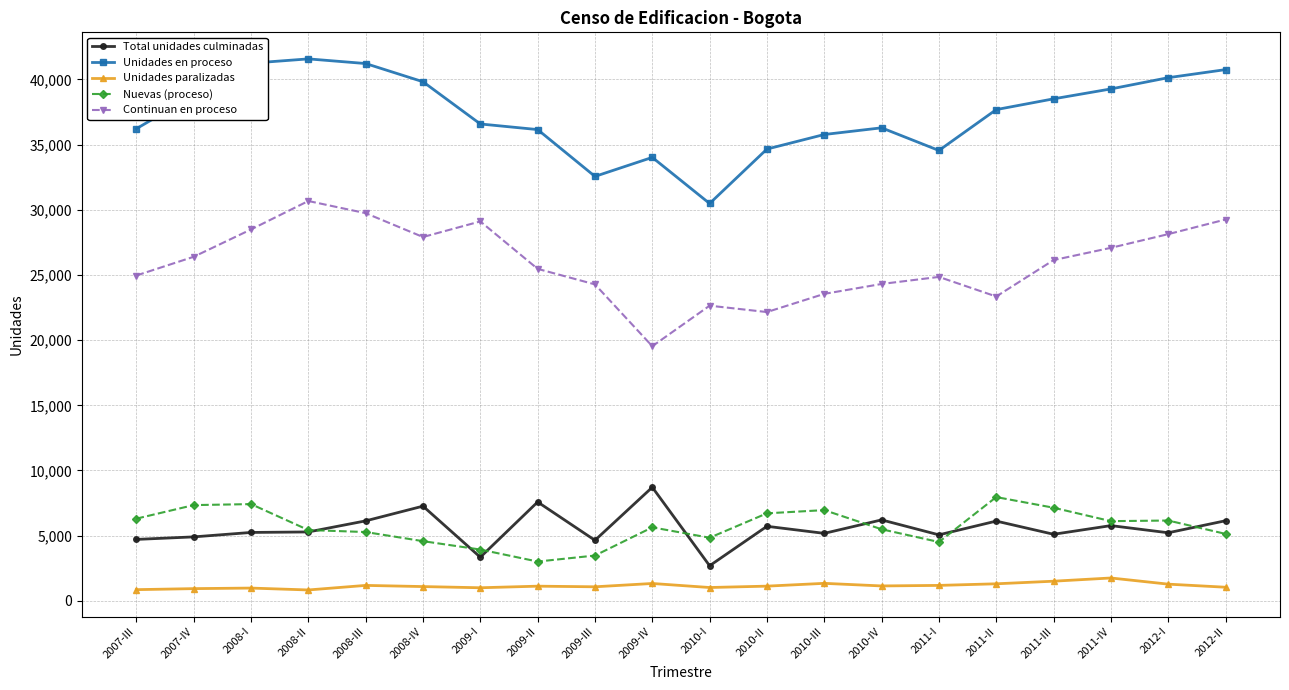

What is the label of the 20th point from the left?

2012-II